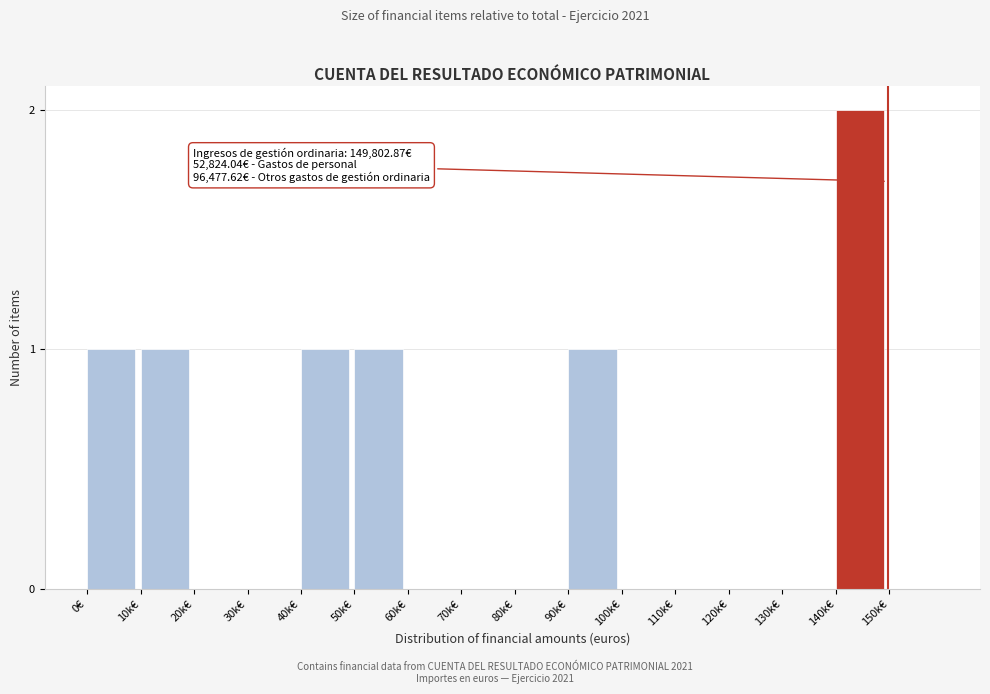

Reading left to right, what are all the values shown in this chart?

0€=1	10k€=1	20k€=0	30k€=0	40k€=1	50k€=1	60k€=0	70k€=0	80k€=0	90k€=1	100k€=0	110k€=0	120k€=0	130k€=0	140k€=2	150k€=0